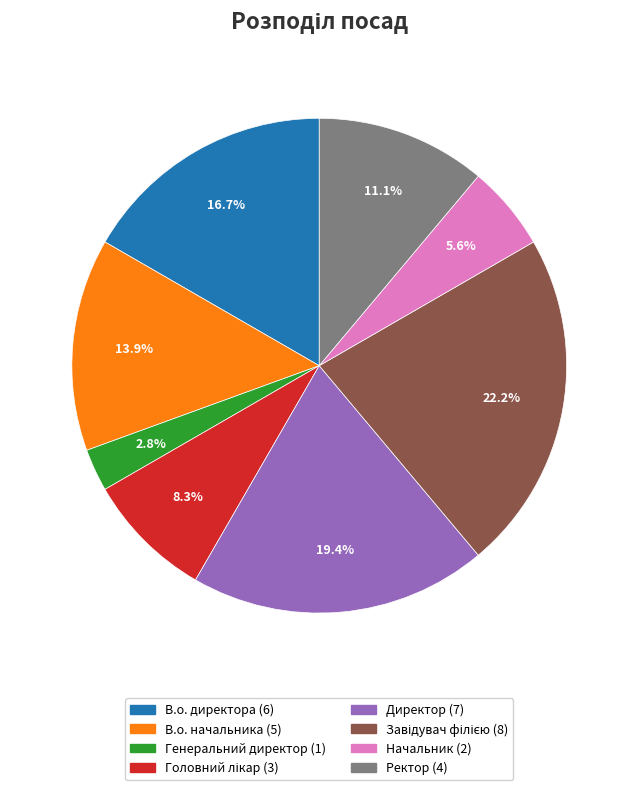

Which category has the smallest portion of the pie?

Генеральний директор